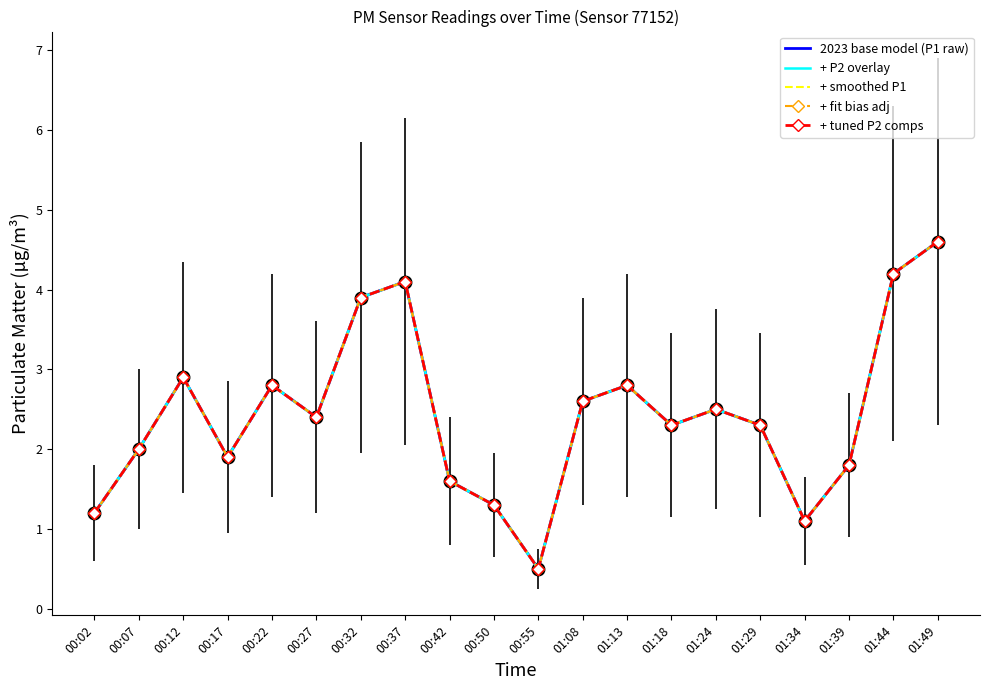

In + P2 overlay, how many points are lower than both neighbors (excluding endpoints)?

5